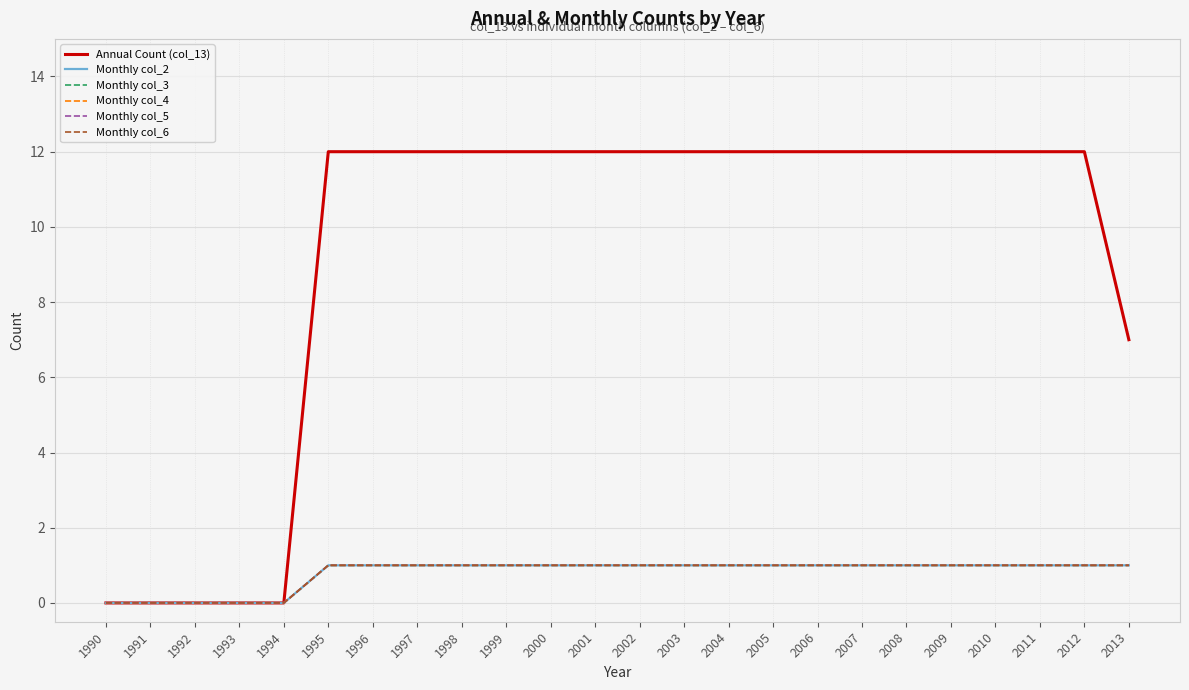

True or false: Monthly col_4 and Monthly col_5 cross at least once.

False